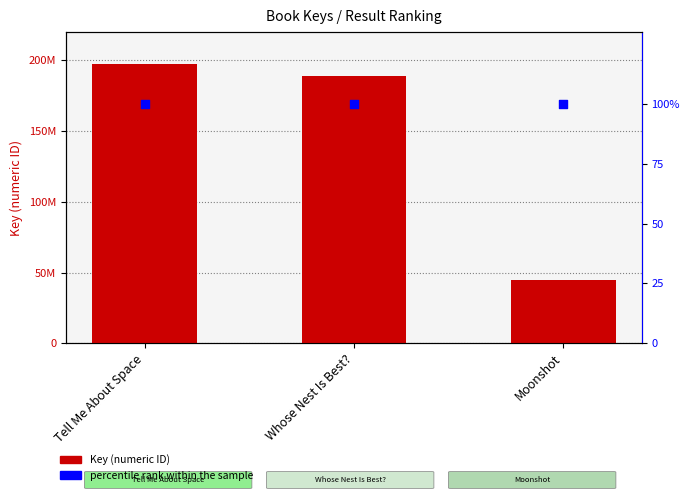

What are all the series names shown in the legend?

Key, percentile rank within the sample